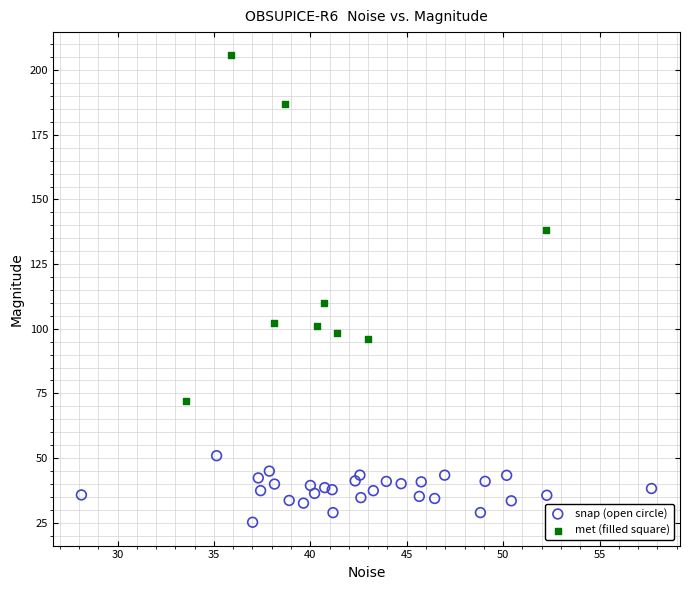

Which series contains the lowest Y value?

snap (open circle)